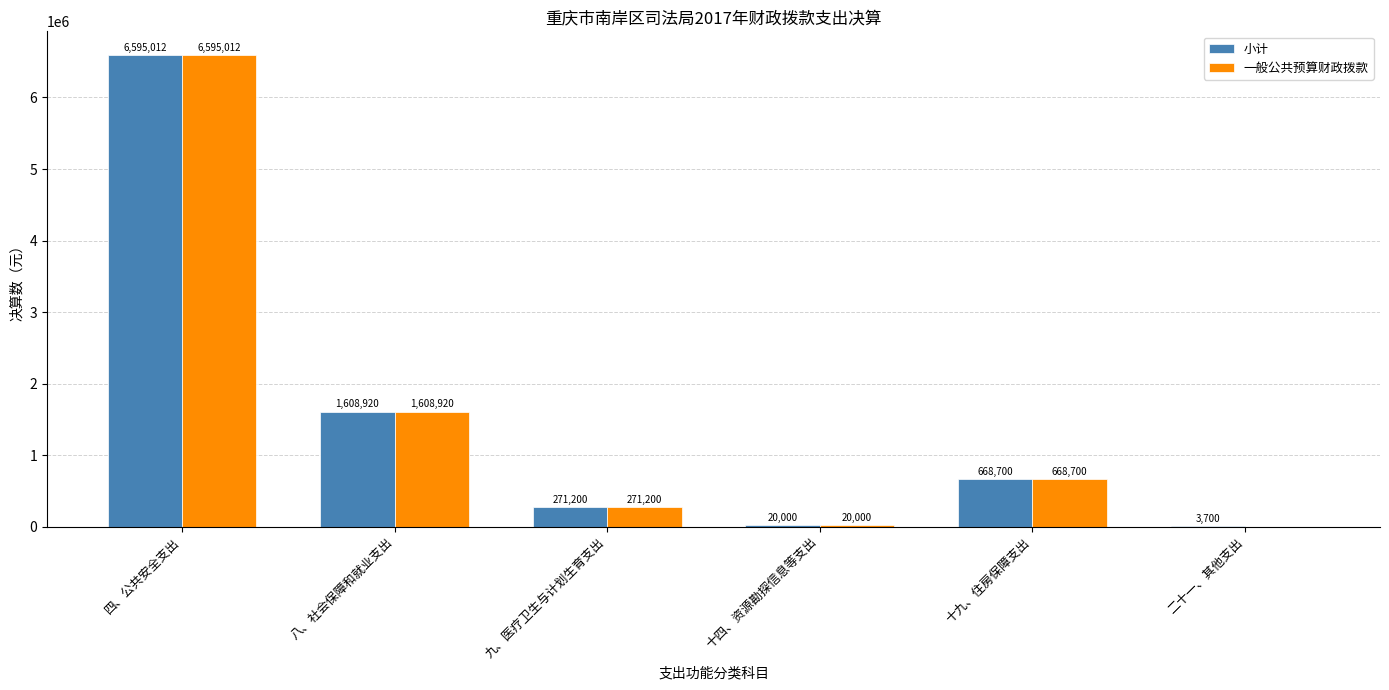

What is the greatest value displayed?

6595012